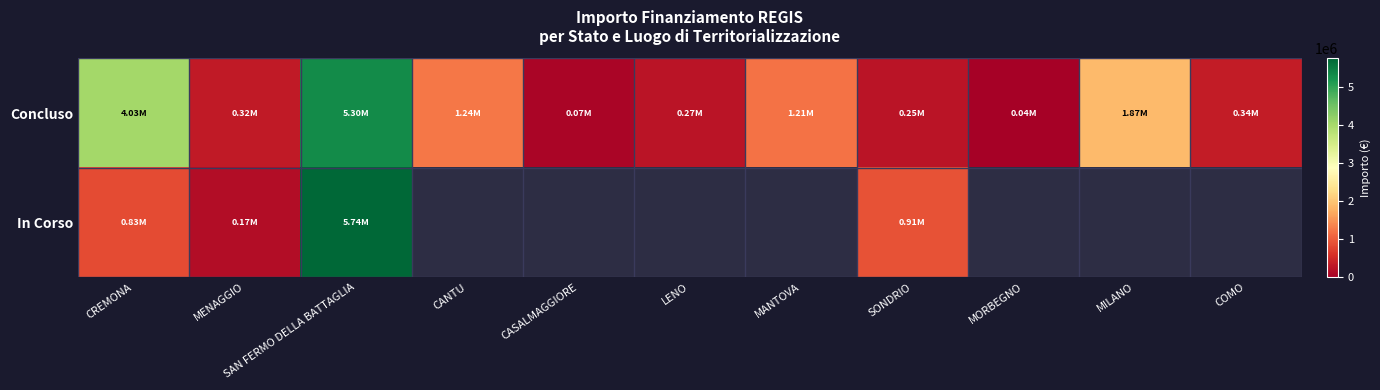

What value does the Concluso series have at MORBEGNO?

36600.0